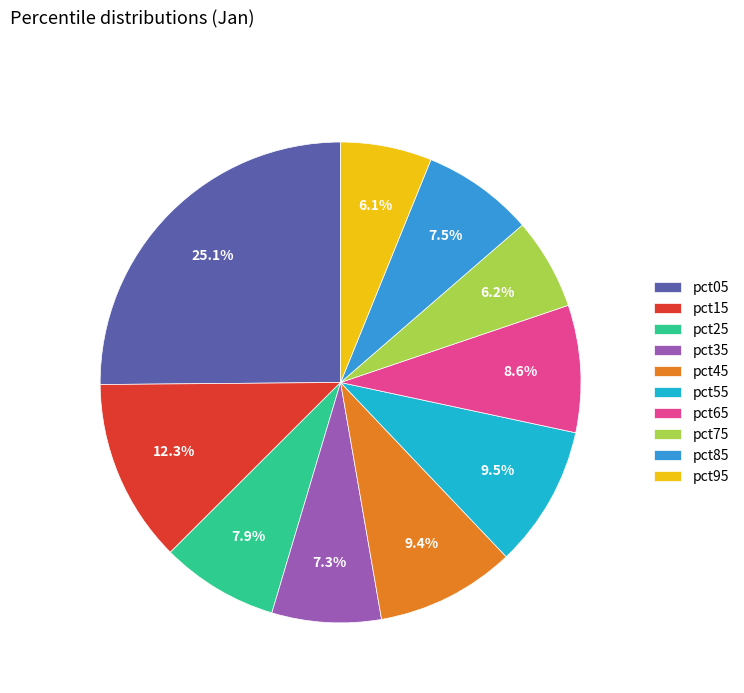

What percentage is NOT represented by pct45?

90.6%